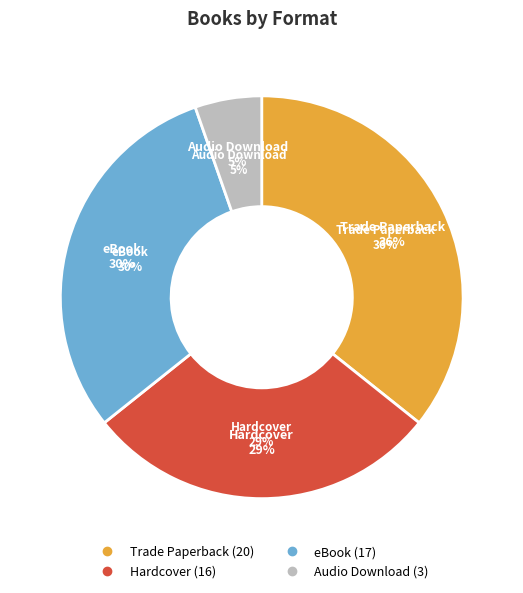

How many slices are in this pie chart?

4